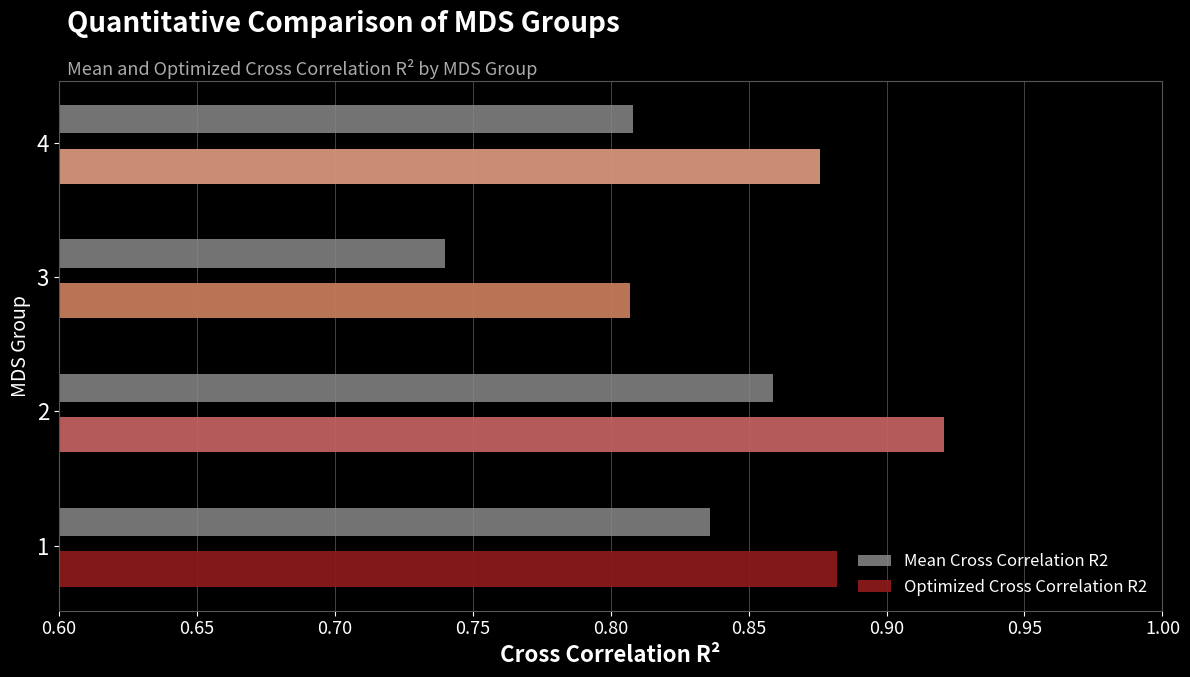

How many categories are shown in the chart?

4